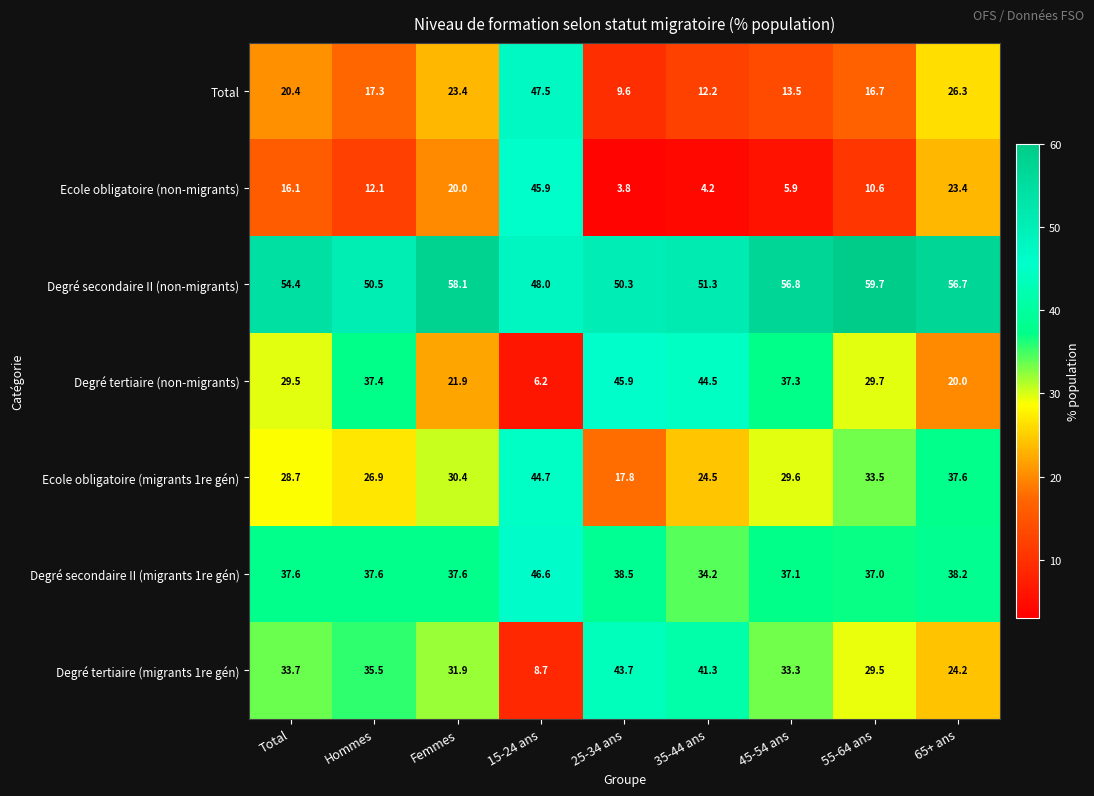

Rank the series at Hommes from highest to lowest value.

Degré secondaire II (non-migrants), Degré secondaire II (migrants 1re gén), Degré tertiaire (non-migrants), Degré tertiaire (migrants 1re gén), Ecole obligatoire (migrants 1re gén), Total, Ecole obligatoire (non-migrants)